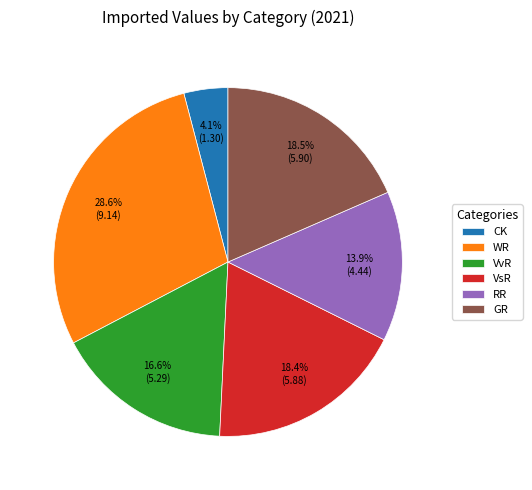

How many slices are in this pie chart?

6